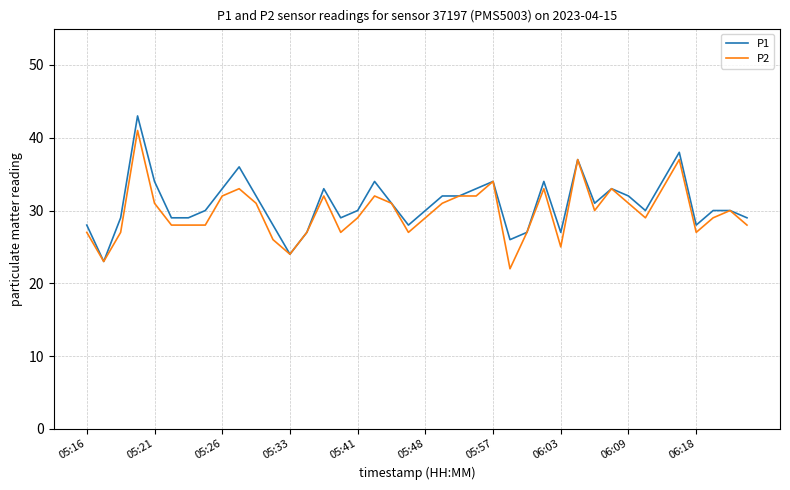

What is the minimum value for P2?

22